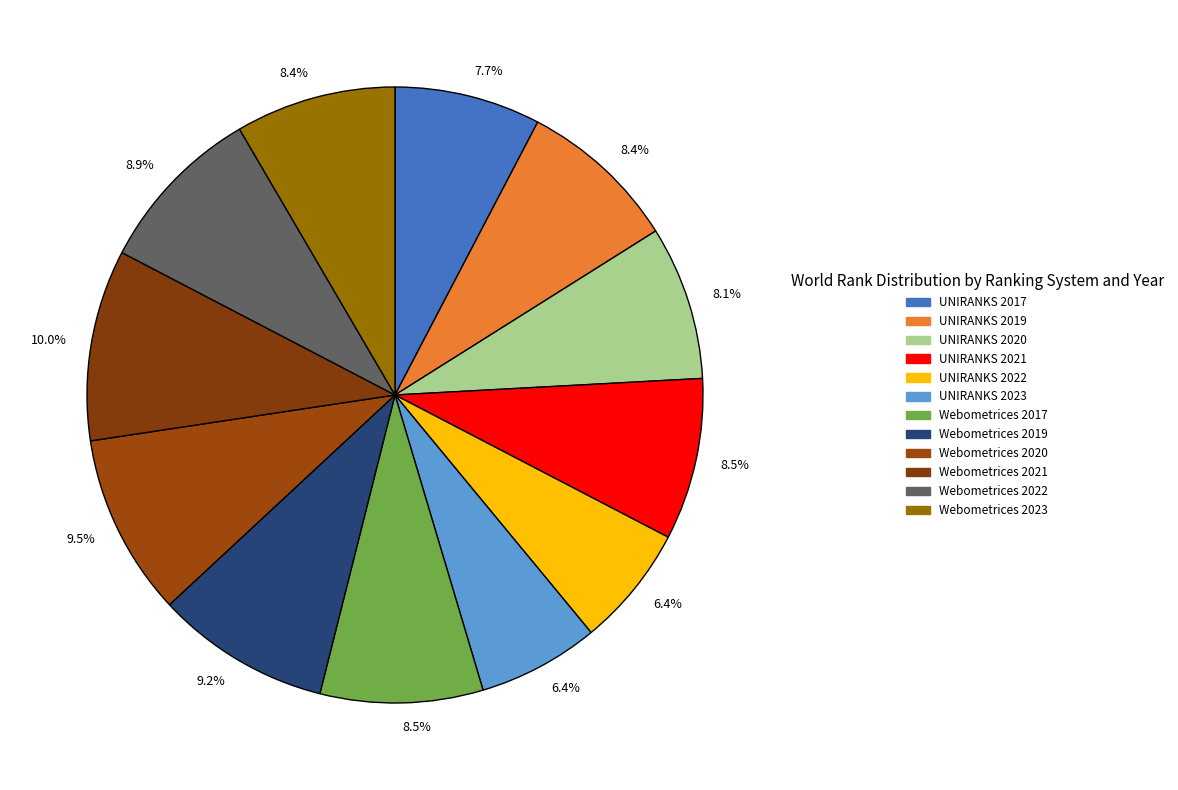

How many segments does this pie chart have?

12